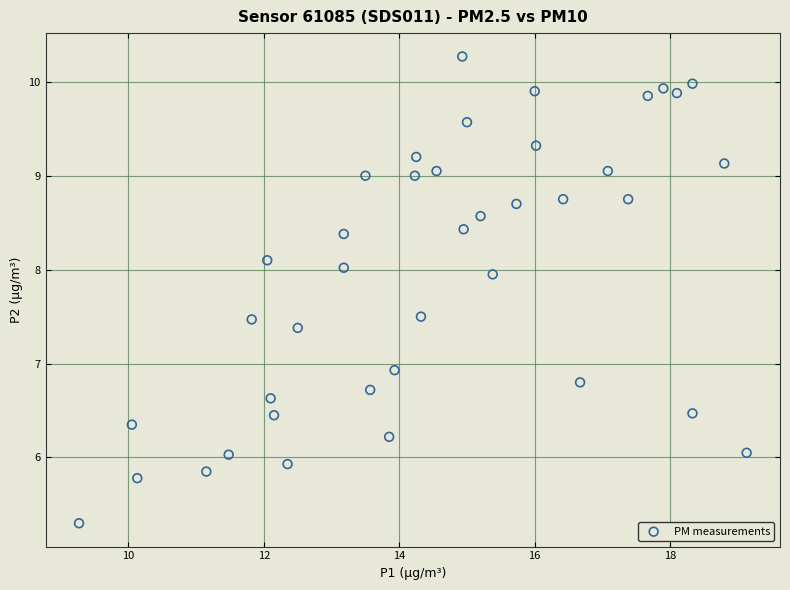

What is the range of X values (max minus min)?

9.9